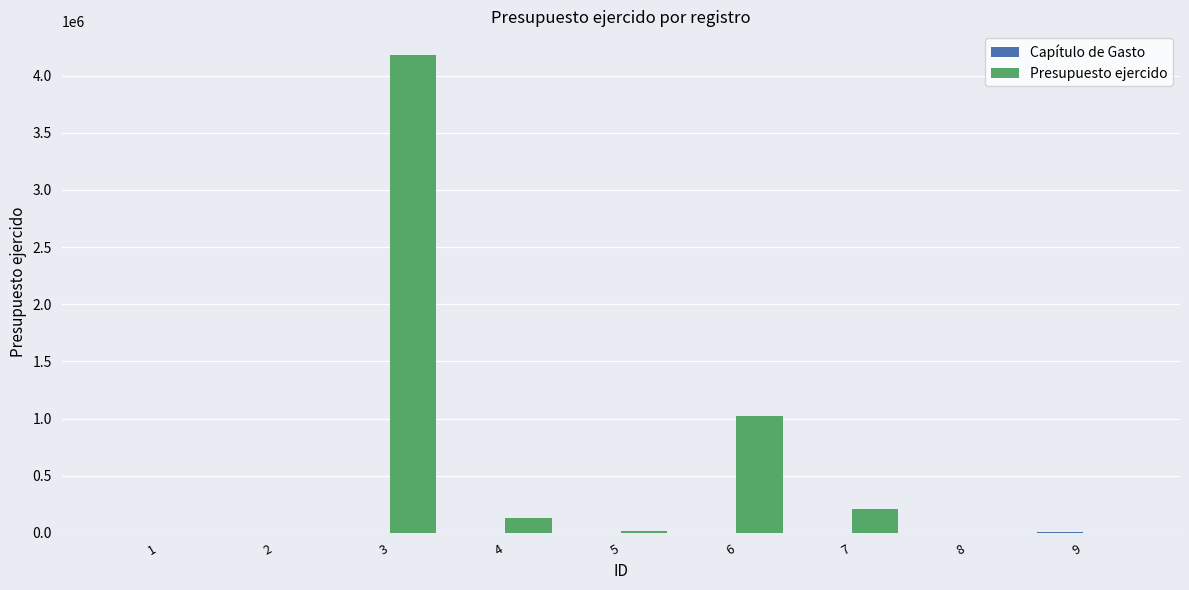

Which series has the largest total across all categories?

Presupuesto ejercido